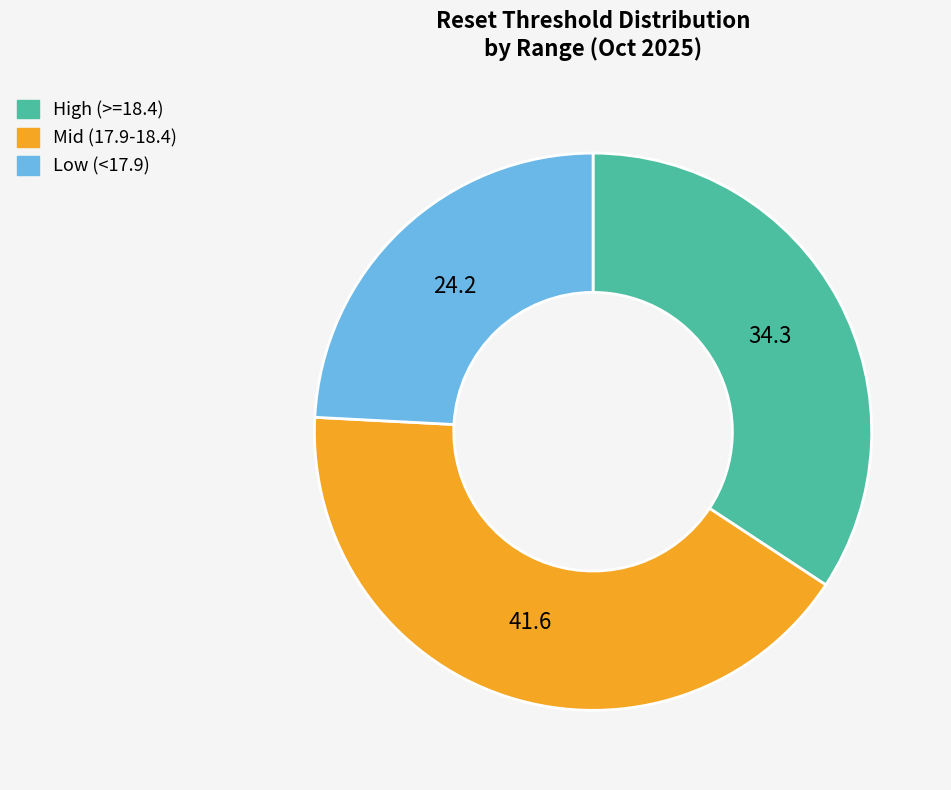

Do Mid (17.9-18.4) and High (>=18.4) together represent more than half of the pie?

Yes